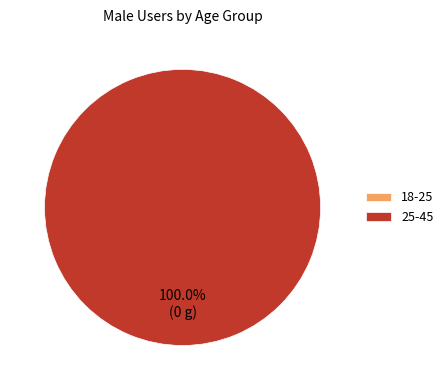

Is 25-45 the majority of the pie?

Yes